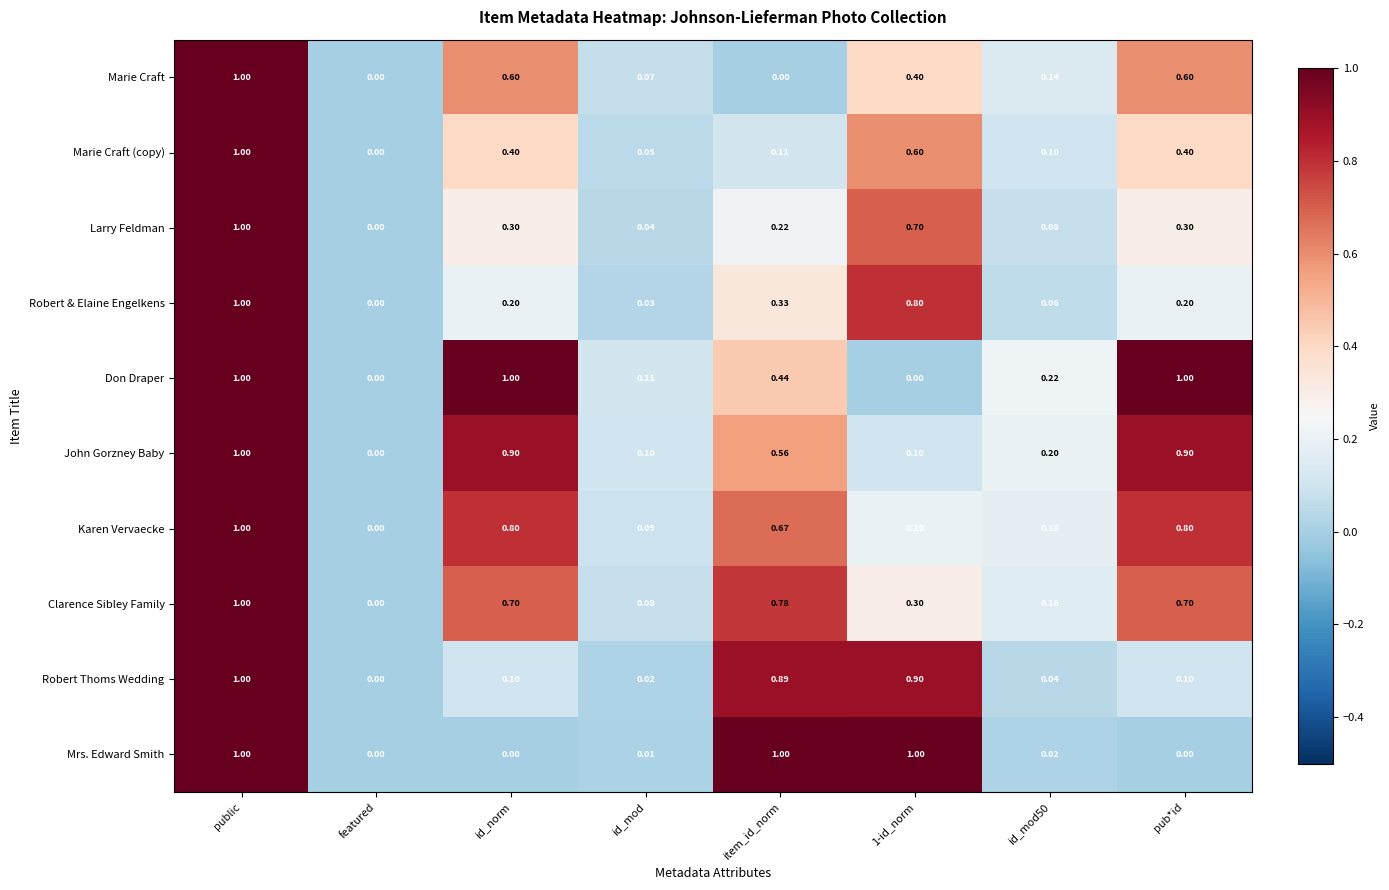

Where is Larry Feldman nearest to the value 0?

featured